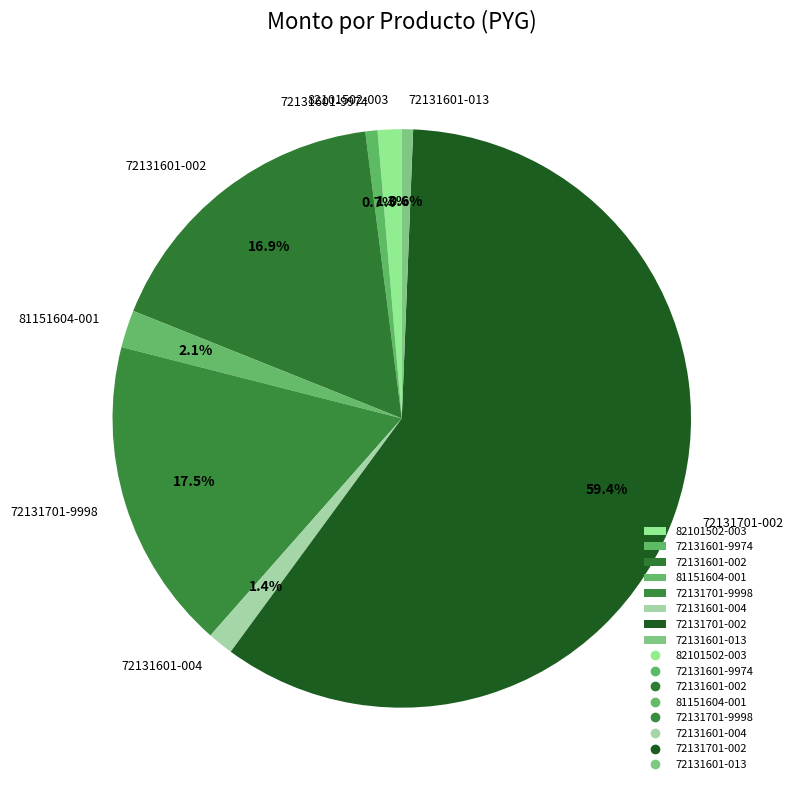

Approximately how many times larger is the value at 72131601-002 compared to 72131601-013?

27.0